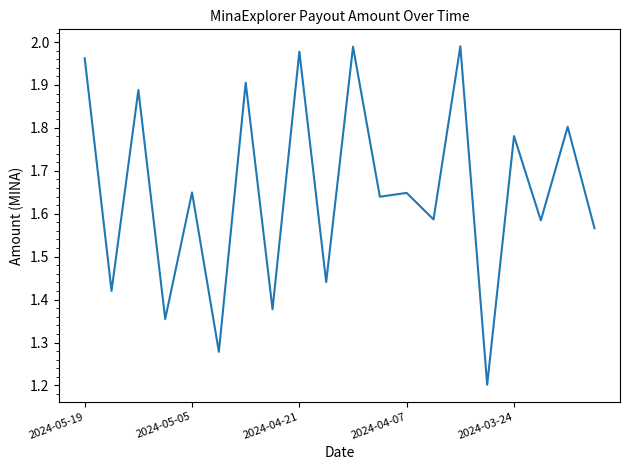

What is the minimum value shown in the chart?

1.2